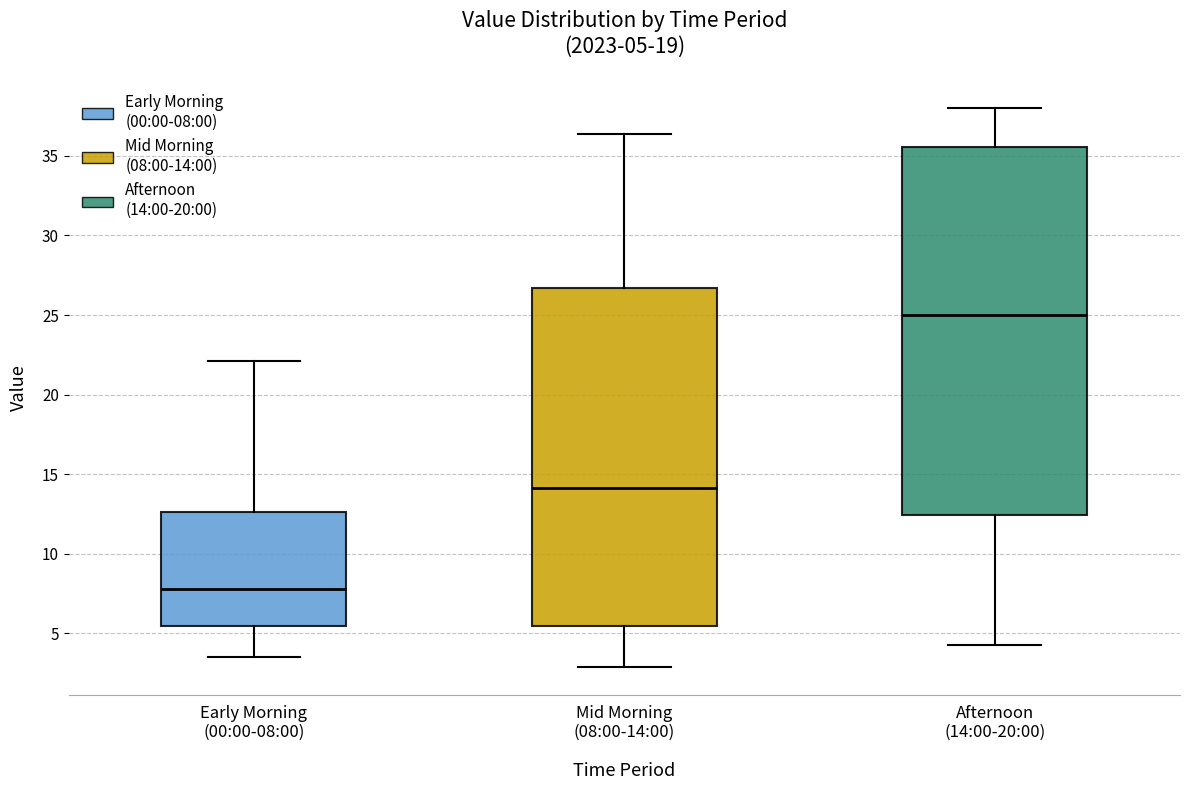

Which box has the lowest median line?

Early Morning (00:00-08:00)